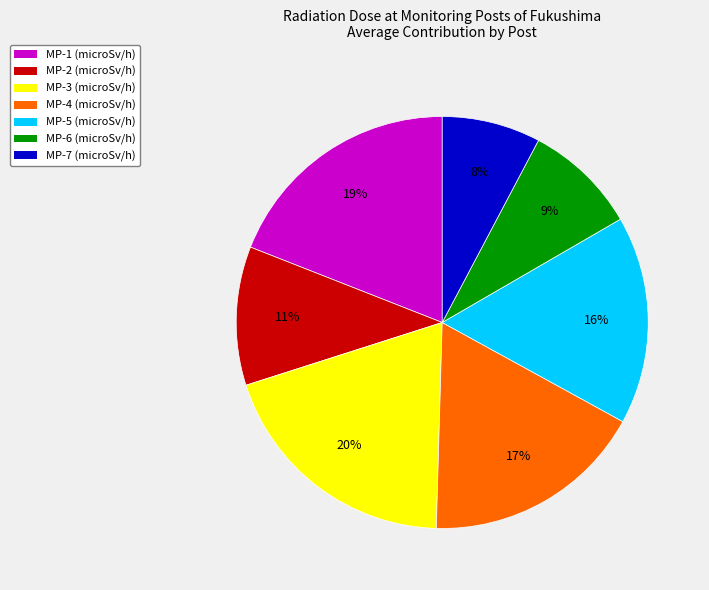

Which slice is the largest?

MP-3